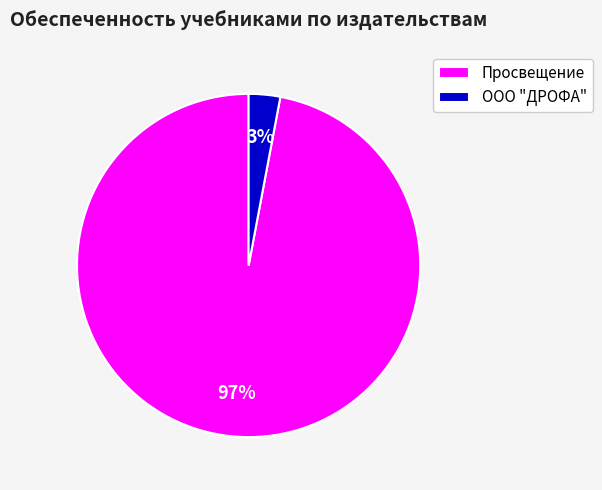

Which slice is the smallest?

ООО "ДРОФА"